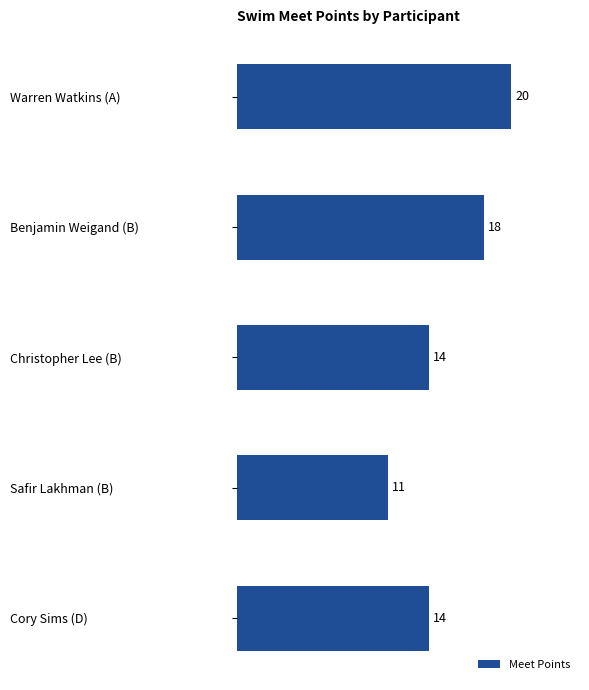

What is the ratio of the value at Cory Sims (D) to the value at Christopher Lee (B)?

1.0